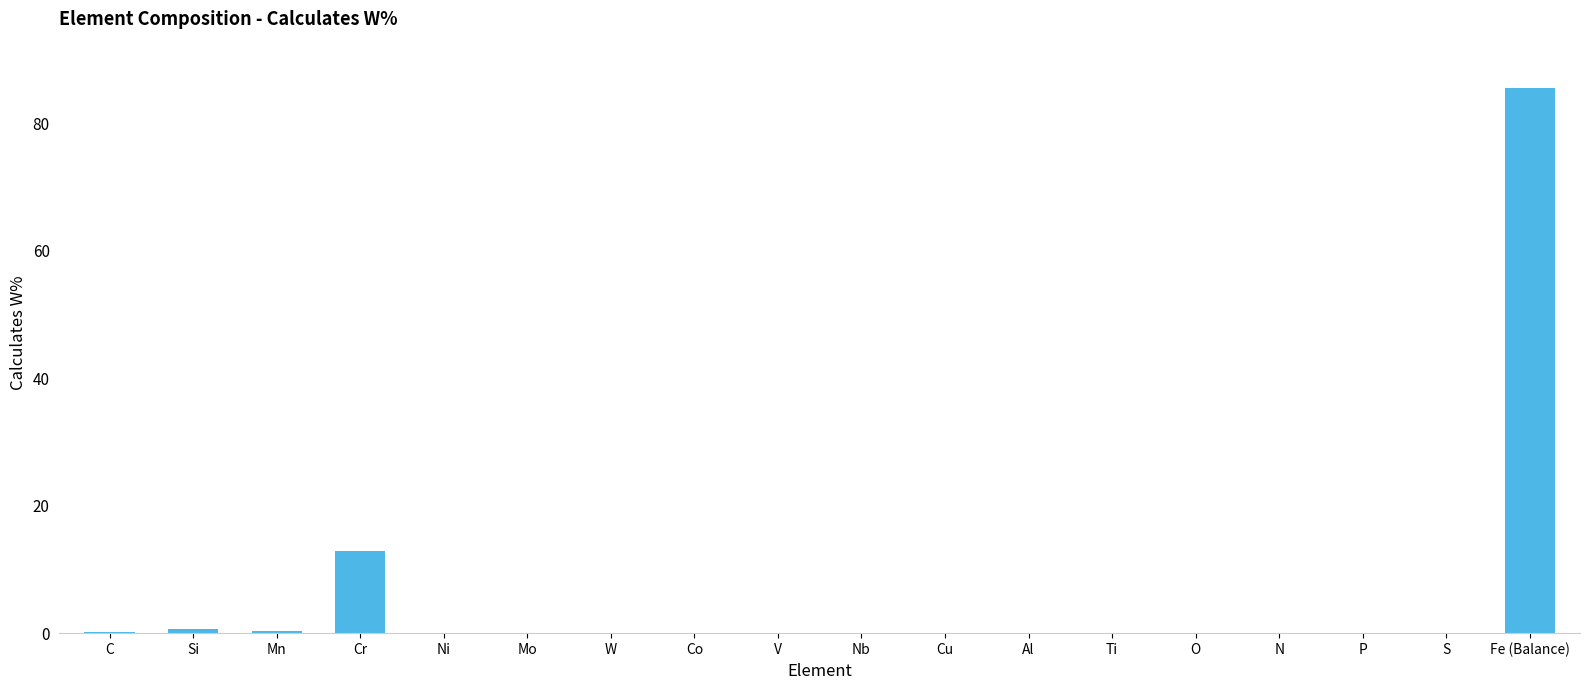

Which label corresponds to the largest value in the chart?

Fe (Balance)